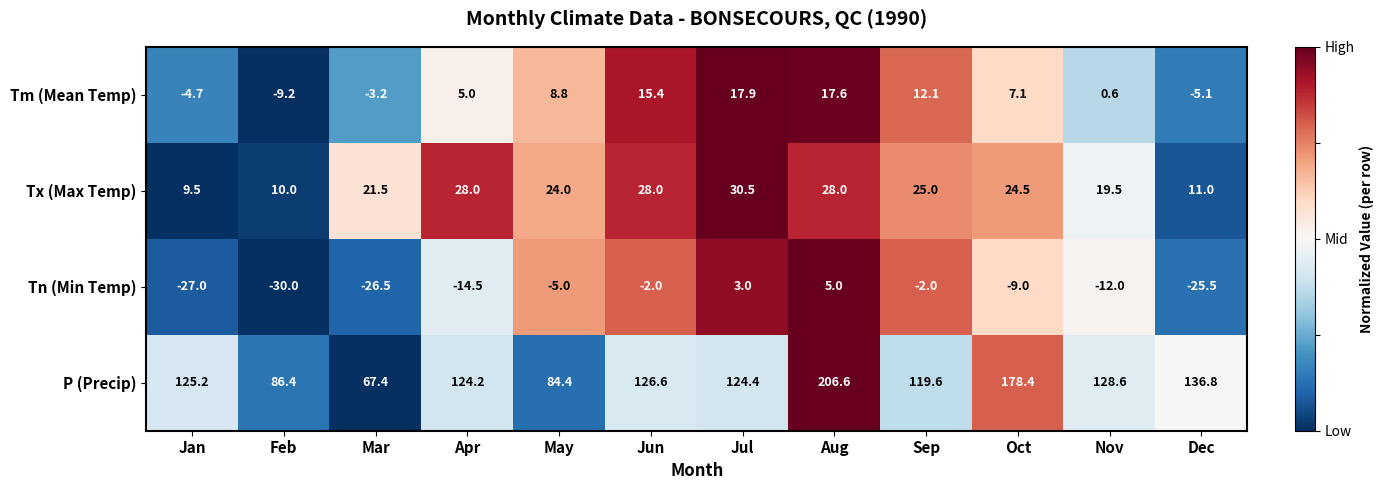

What is the total value across all series at Mar?

59.2